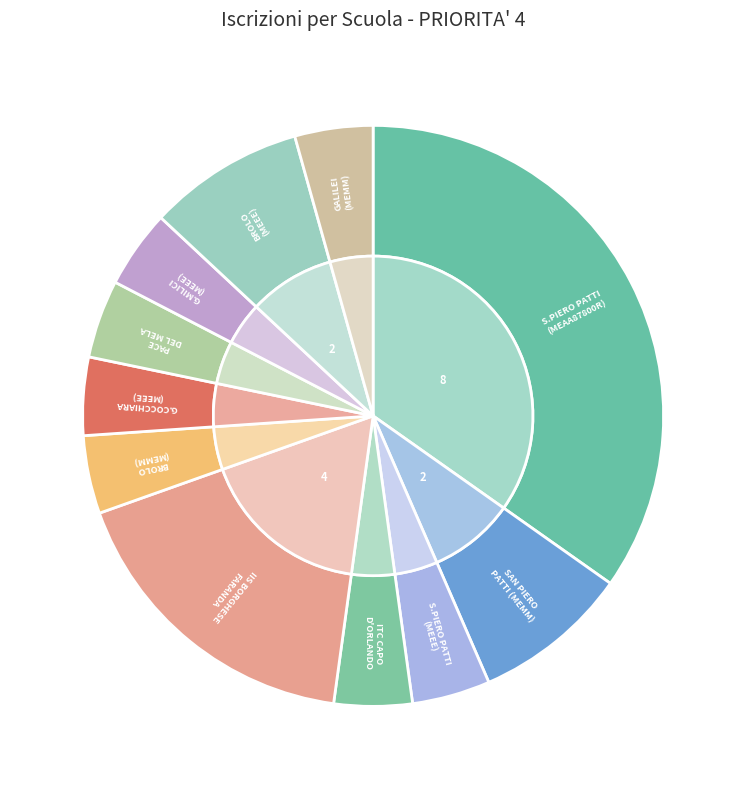

How many segments does this pie chart have?

11